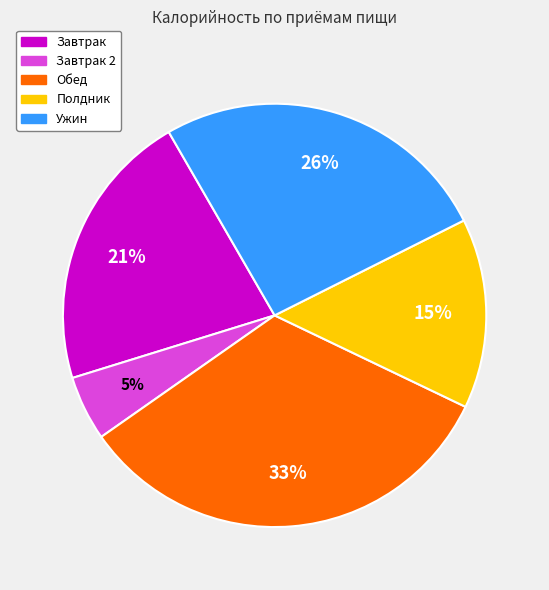

Is there a majority slice in this chart?

No